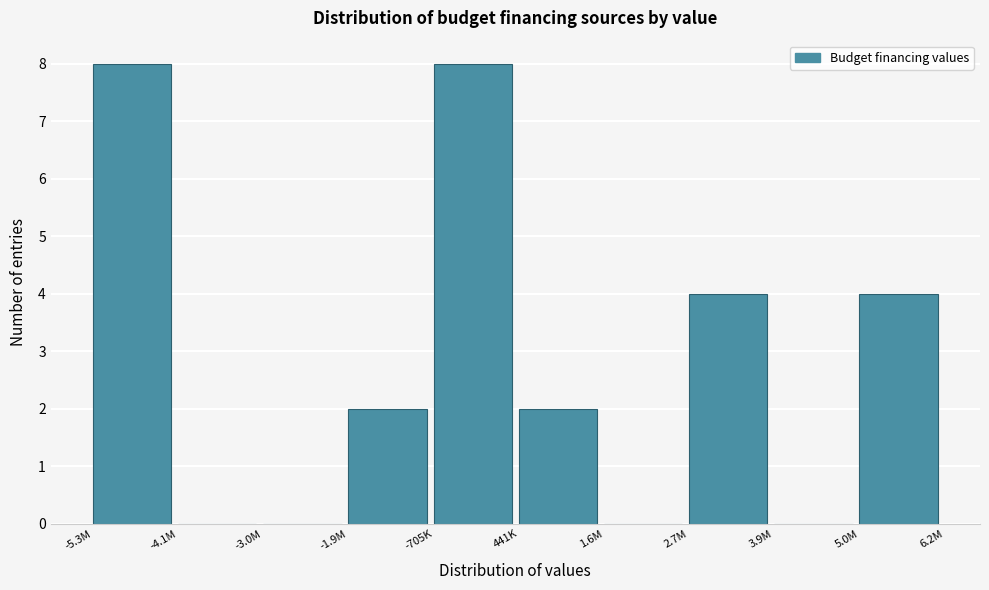

Reading left to right, what are all the values shown in this chart?

-5.3M=8	-4.1M=0	-3.0M=0	-1.9M=2	-705K=8	441K=2	1.6M=0	2.7M=4	3.9M=0	5.0M=4